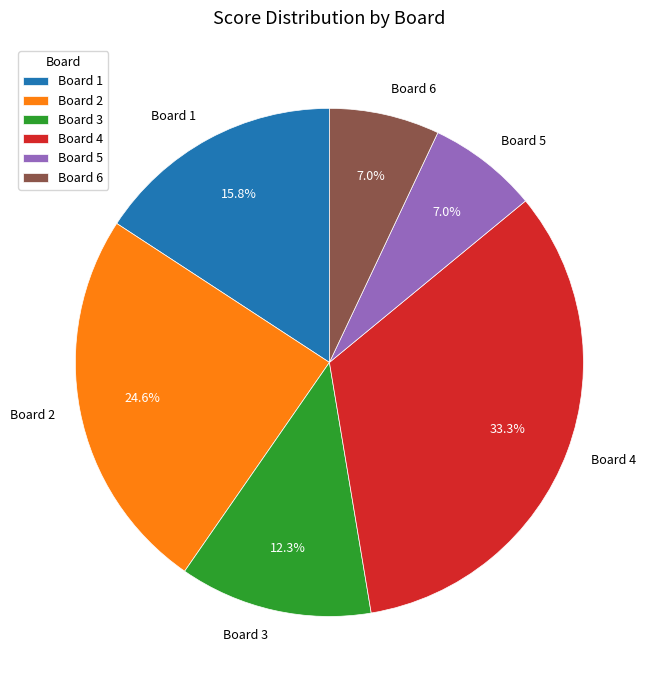

To the nearest percent, what is the average slice percentage?

17%